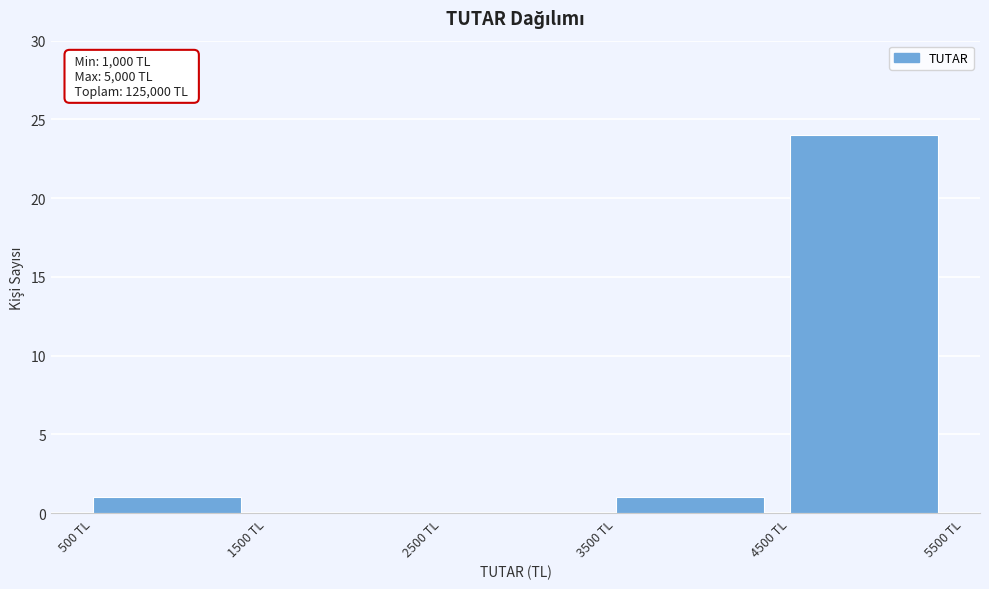

Over which range of the x-axis is the bar tallest?

4500 to 5500